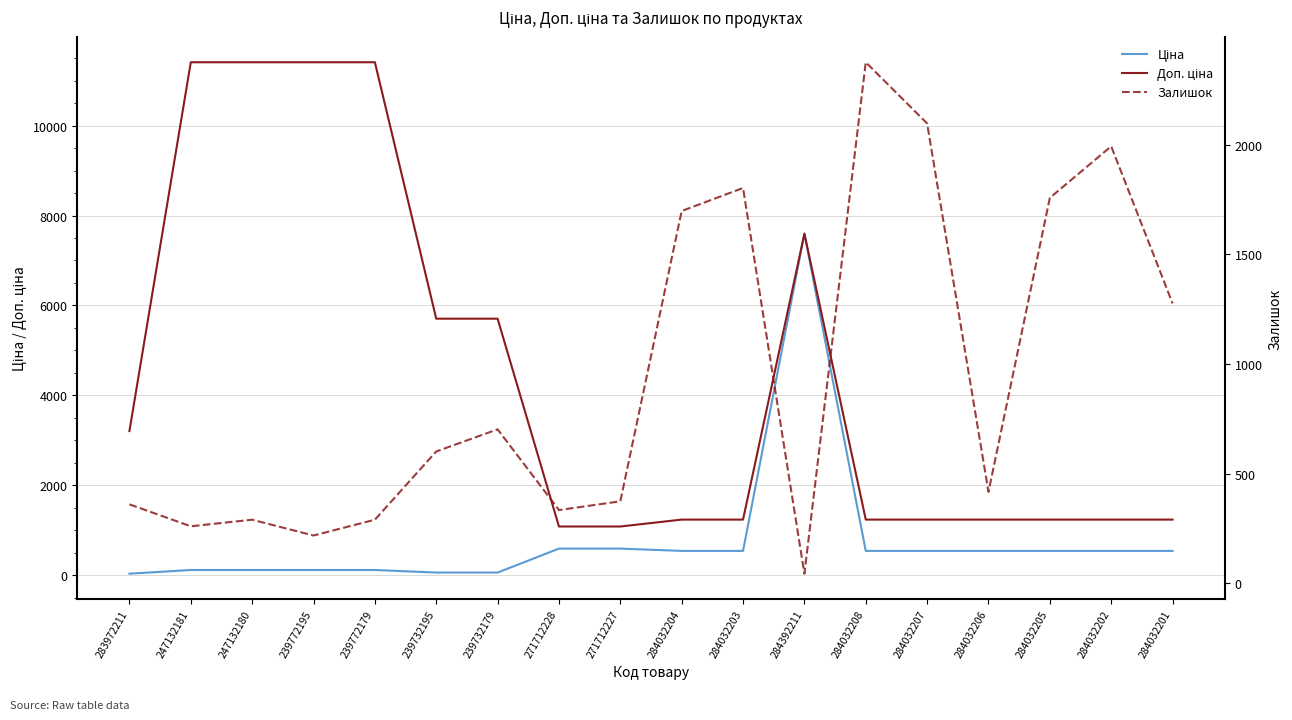

Where is the first local maximum for Залишок?

247132180